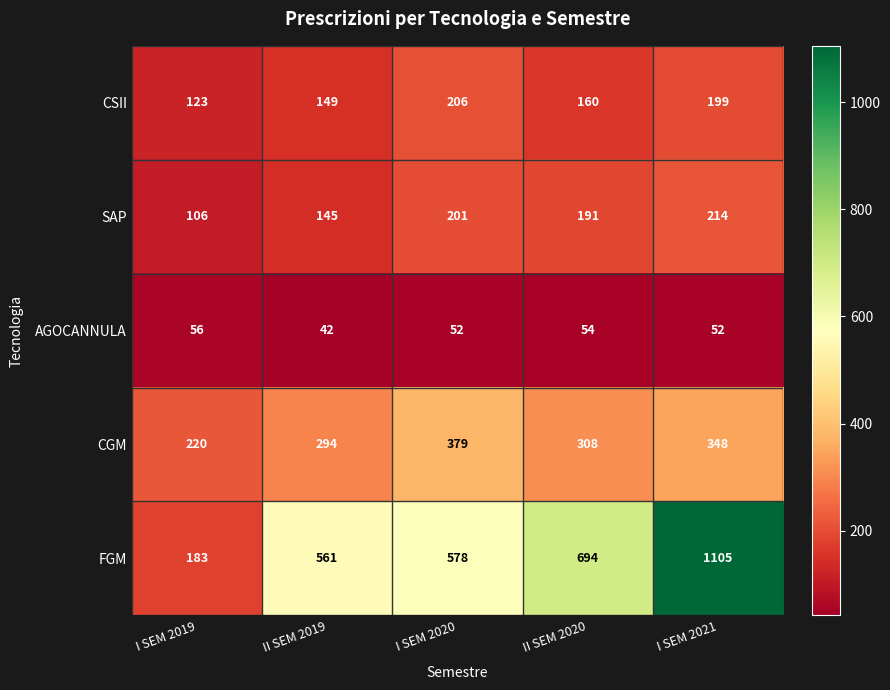

What is the sum of the FGM values at II SEM 2020 and I SEM 2021?

1799